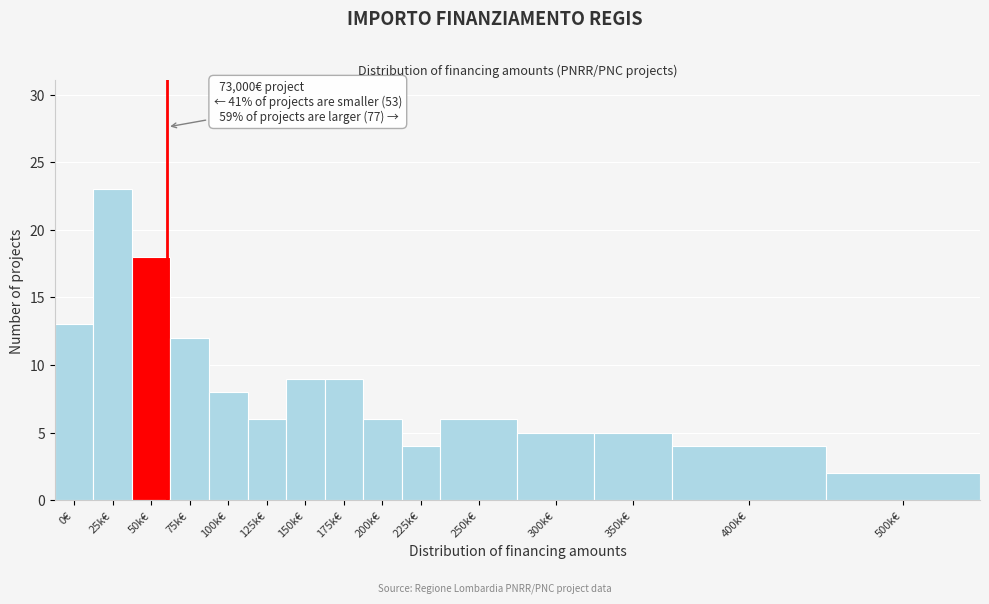

Reading left to right, list all the values displayed in this chart.

13	23	18	12	8	6	9	9	6	4	6	5	5	4	2